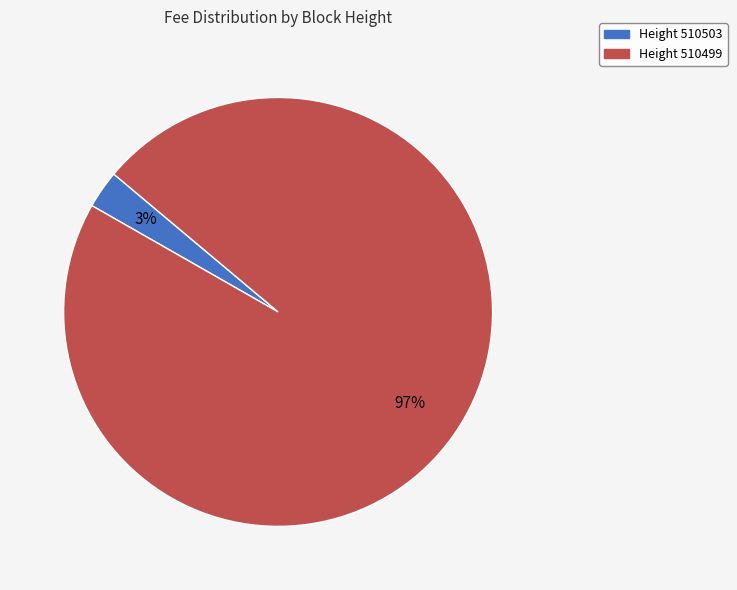

To the nearest percent, what is the difference between the largest and smallest slice percentages?

94%